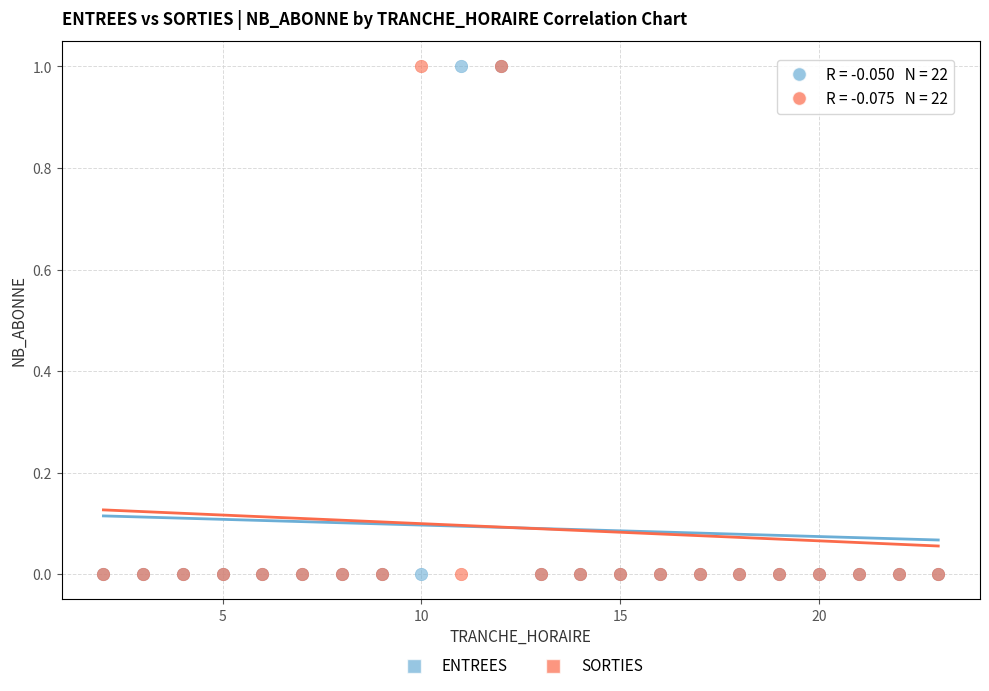

What are all the series names shown in the legend?

ENTREES, SORTIES